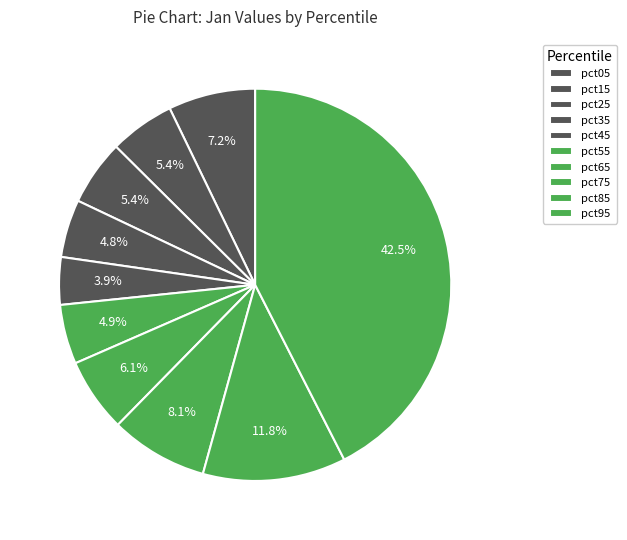

Count the number of slices in the pie.

10